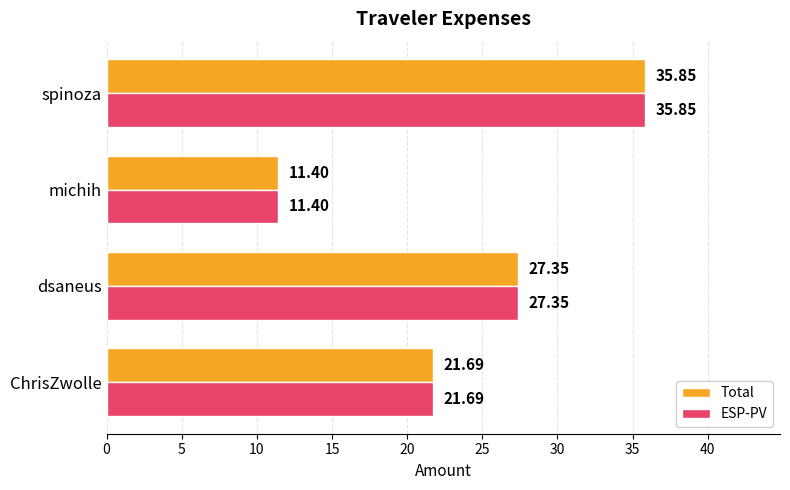

Rank the categories by Total value from lowest to highest.

michih, ChrisZwolle, dsaneus, spinoza